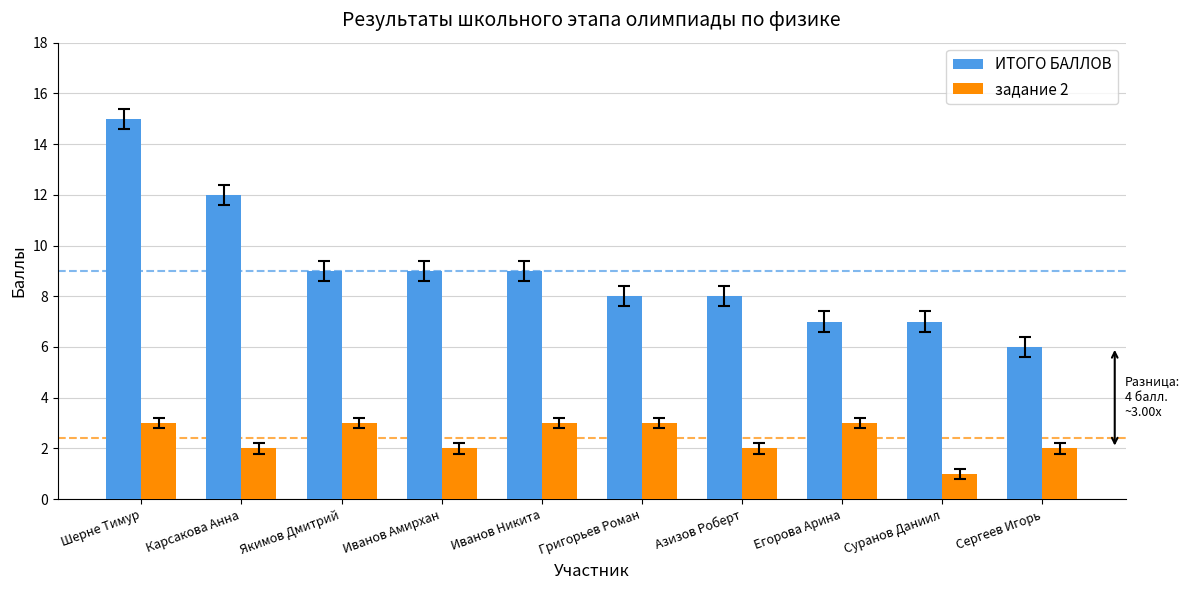

How many distinct data groups are displayed?

2